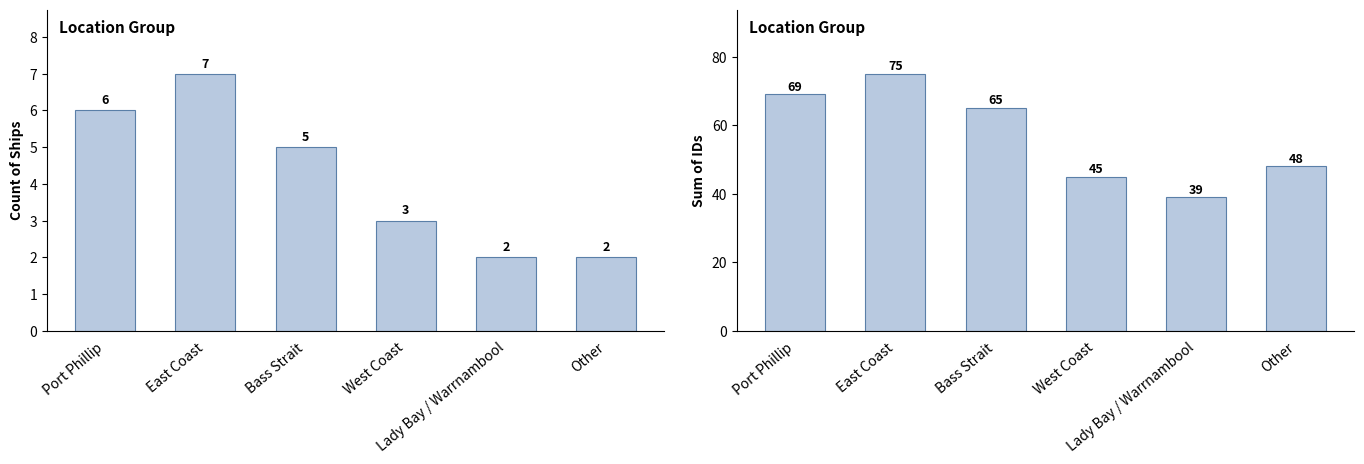

Where does the Count series first go above 5?

Port Phillip